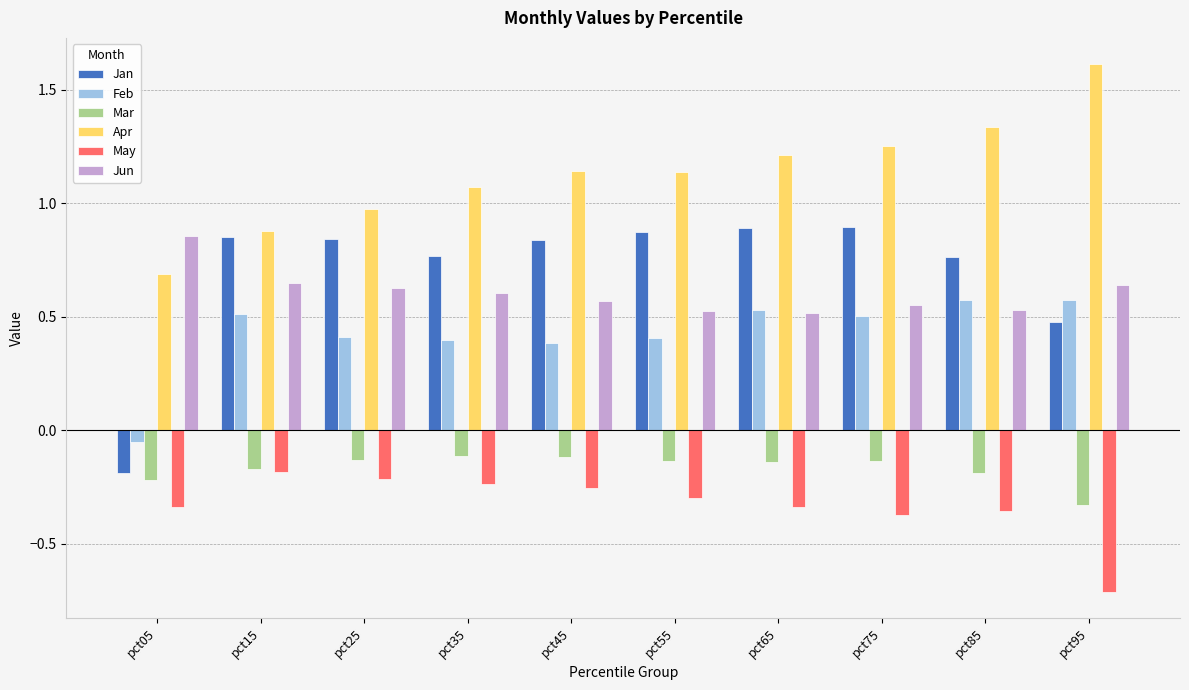

What is the spread (max minus min) of values at pct55?

1.4